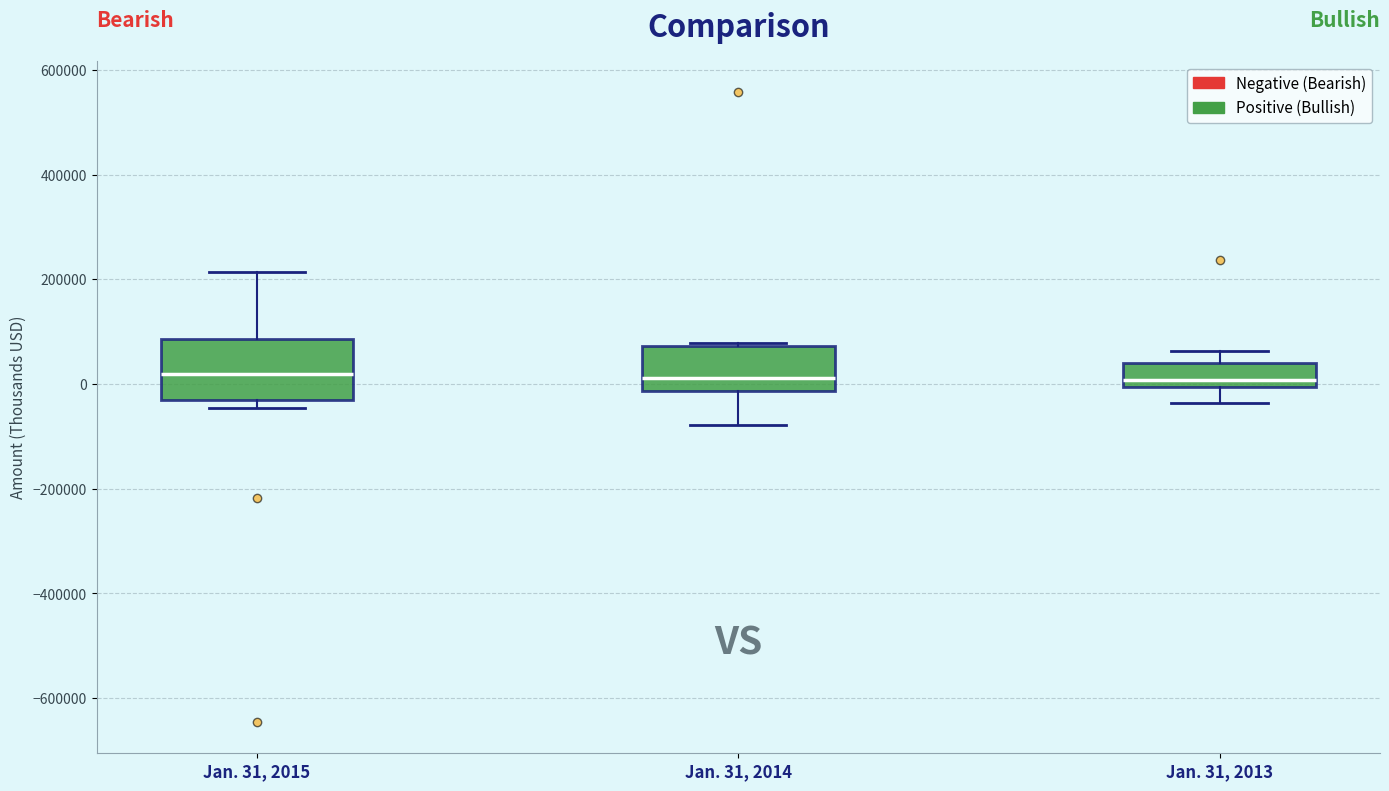

Where does the lower whisker of the box for Jan. 31, 2013 end on the y-axis? The values are not printed on the chart, so give them approximately, as read against the axis.

-40000